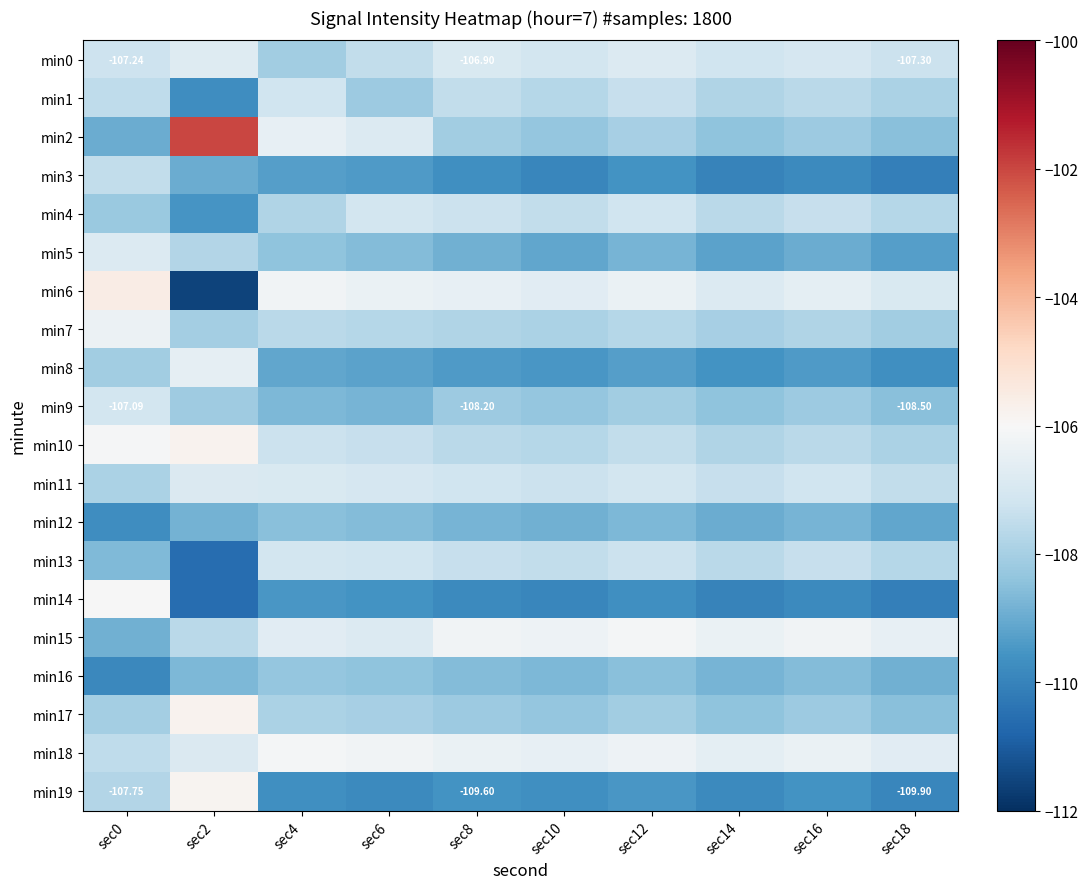

Count the number of categories in the chart.

10